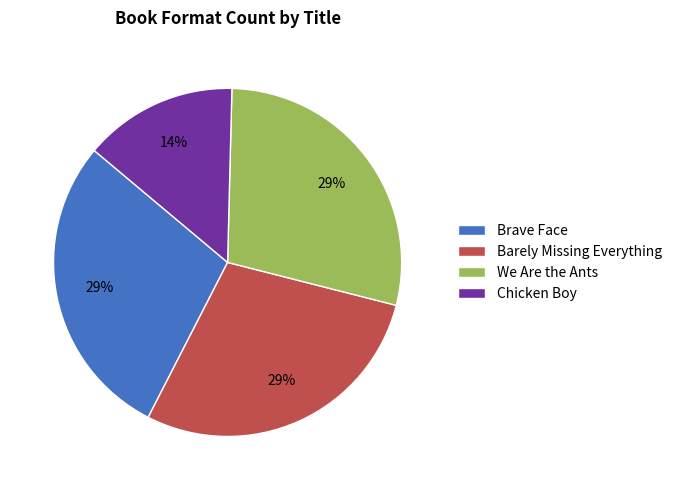

What is the ratio of the value at We Are the Ants to the value at Barely Missing Everything?

1.0